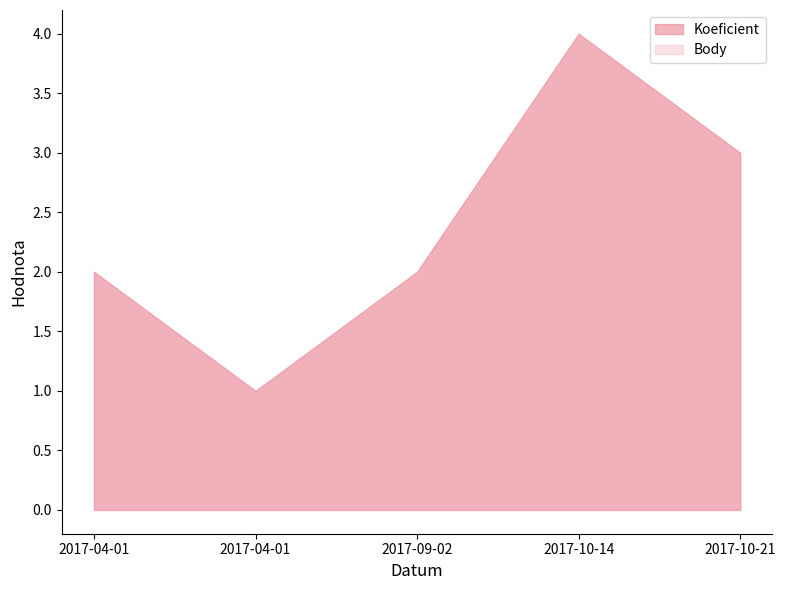

Which category has the lowest value in the Body series?

2017-04-01